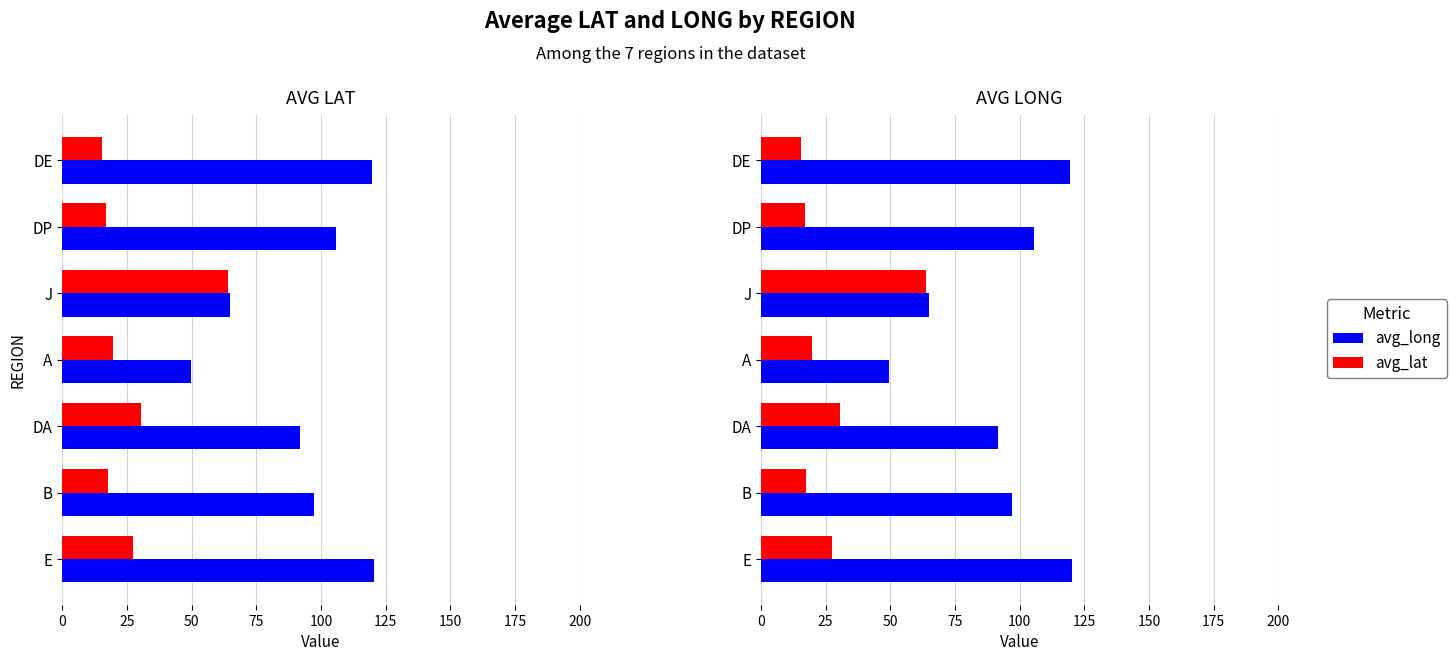

What are all the series names shown in the legend?

avg_lat, avg_long